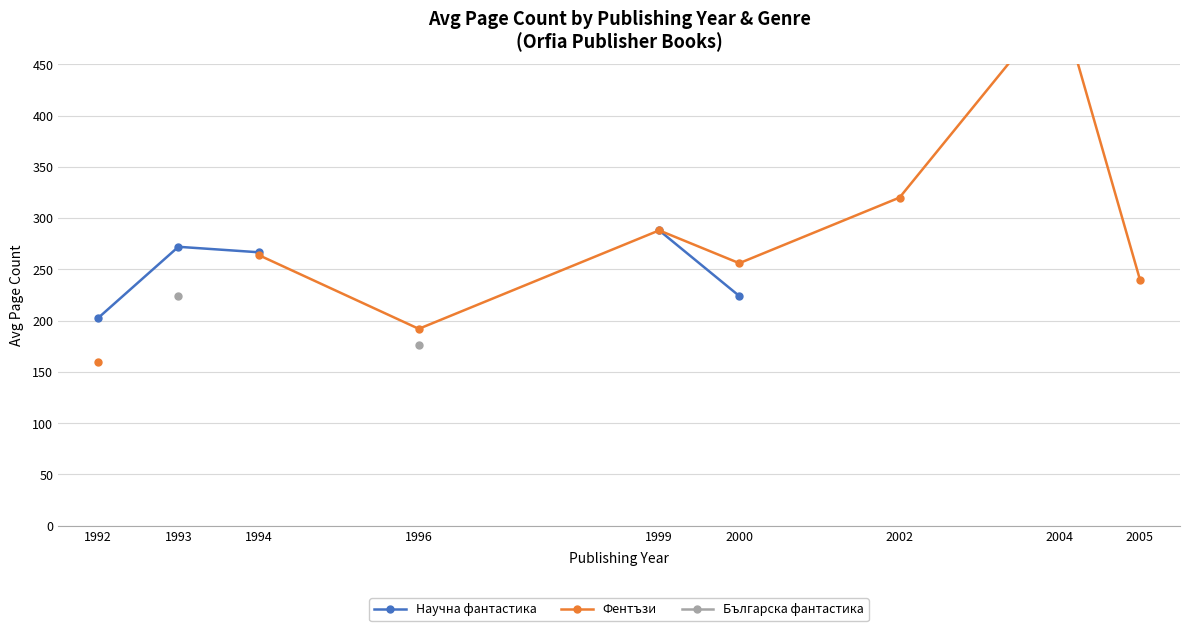

Where is Научна фантастика nearest to the value 245?

2000